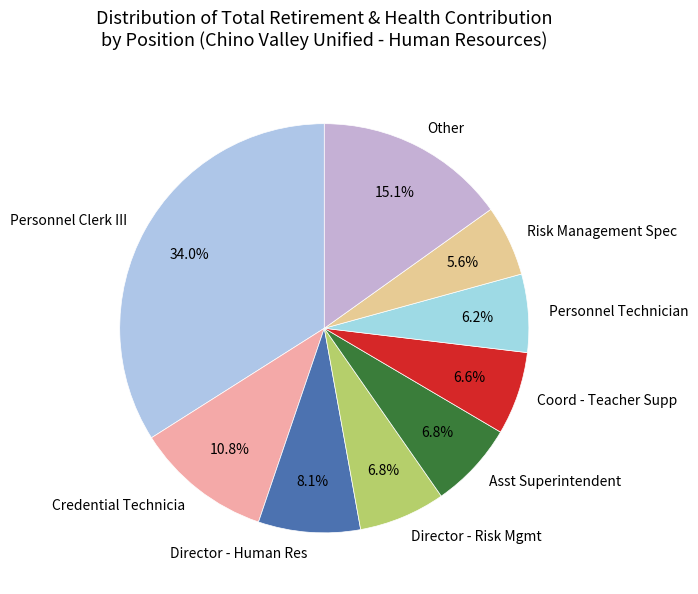

Does any single category account for the majority?

No